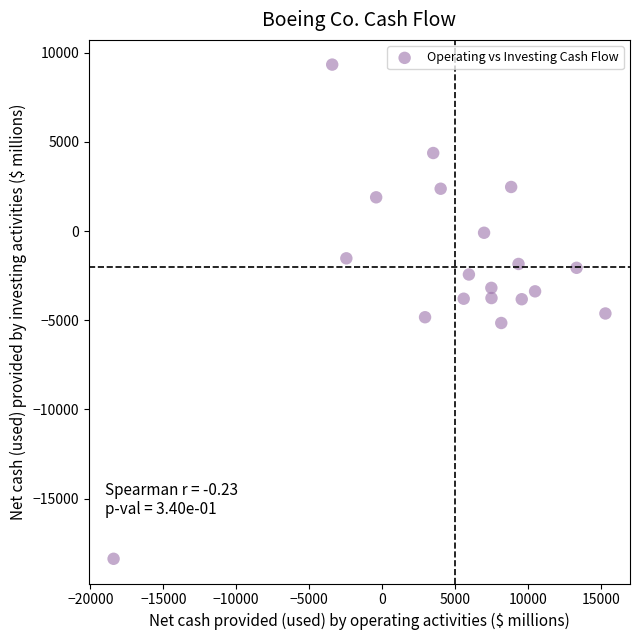

What is the range of Y values (max minus min)?

27690